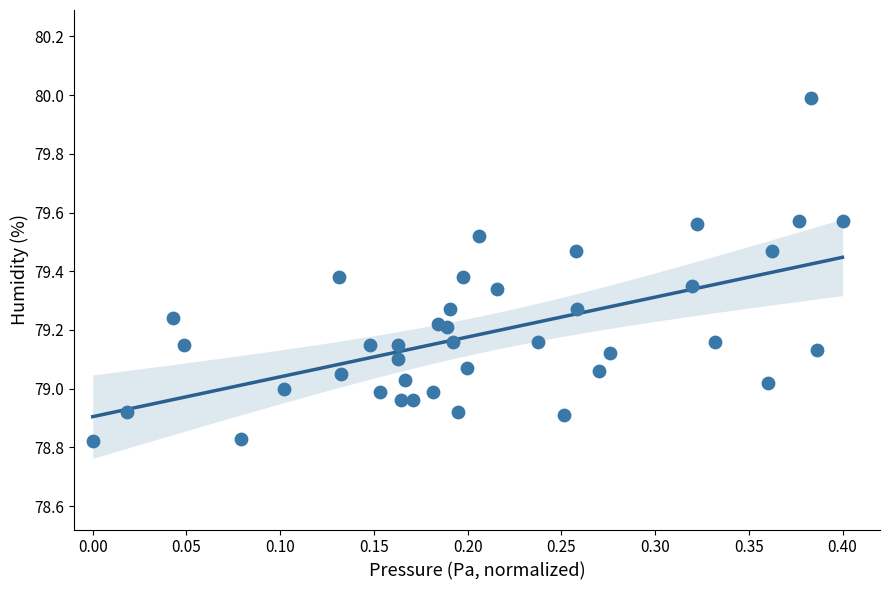

What is the range of X values (max minus min)?

0.4